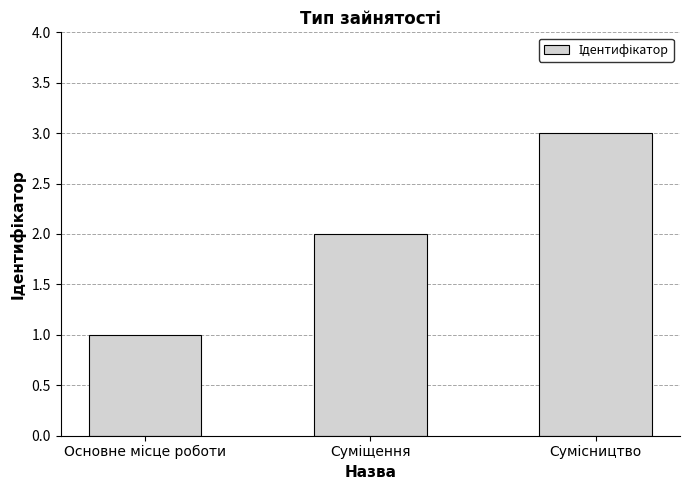

Reading left to right, list all the values displayed in this chart.

1	2	3